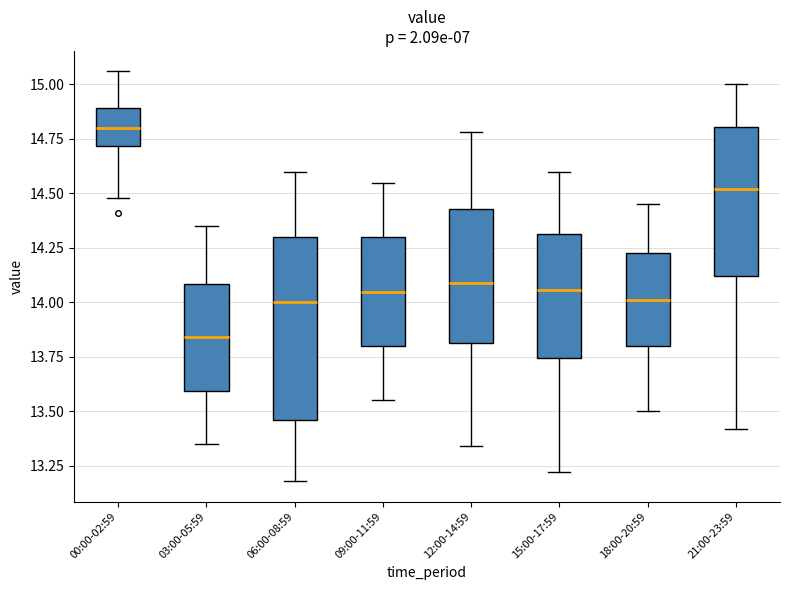

Reading left to right, read every box against the y-axis: the position of its median line, the range the box covers, and the ends of its whiskers. The values are not printed on the chart, so give them approximately, as read against the axis.

00:00-02:59: median 14.80, box 14.70 to 14.90, whiskers 14.50 to 15.05
03:00-05:59: median 13.85, box 13.60 to 14.10, whiskers 13.35 to 14.35
06:00-08:59: median 14.00, box 13.45 to 14.30, whiskers 13.20 to 14.60
09:00-11:59: median 14.05, box 13.80 to 14.30, whiskers 13.55 to 14.55
12:00-14:59: median 14.10, box 13.80 to 14.45, whiskers 13.35 to 14.80
15:00-17:59: median 14.05, box 13.75 to 14.30, whiskers 13.20 to 14.60
18:00-20:59: median 14.00, box 13.80 to 14.25, whiskers 13.50 to 14.45
21:00-23:59: median 14.50, box 14.10 to 14.80, whiskers 13.40 to 15.00